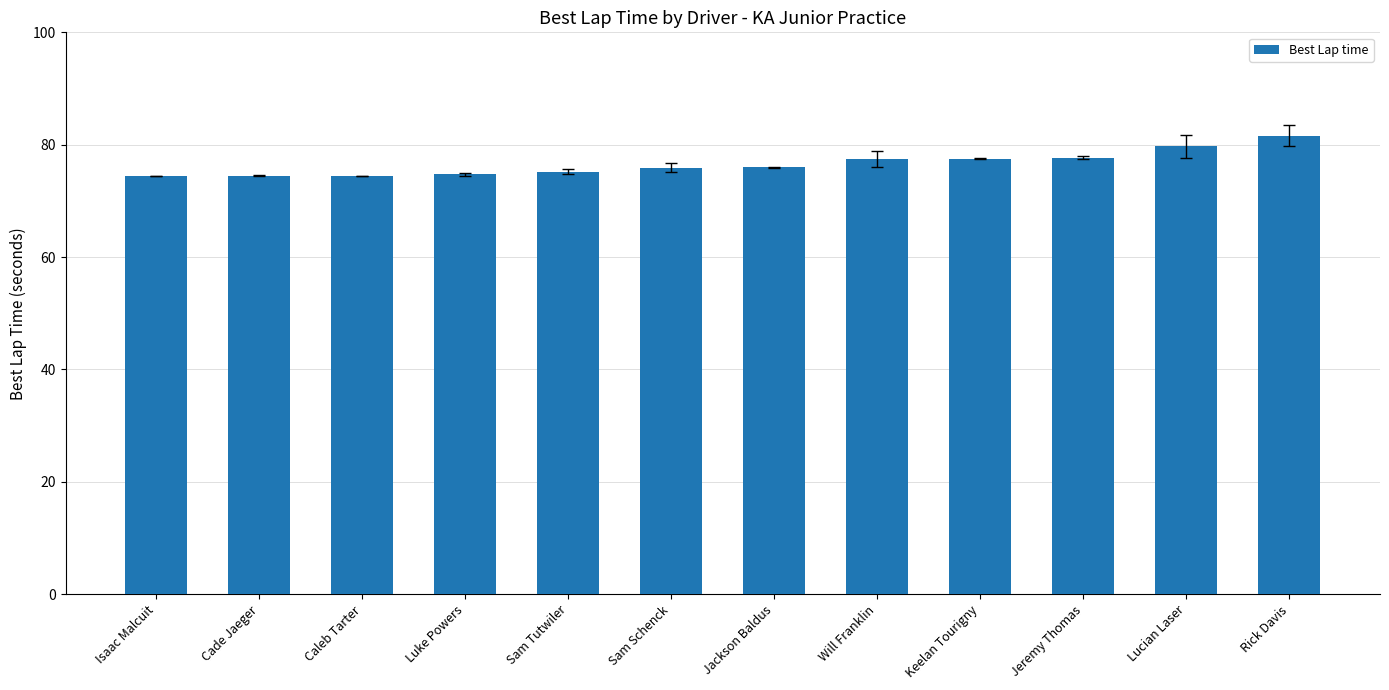

The value at Caleb Tarter is 29.2. True or false?

False